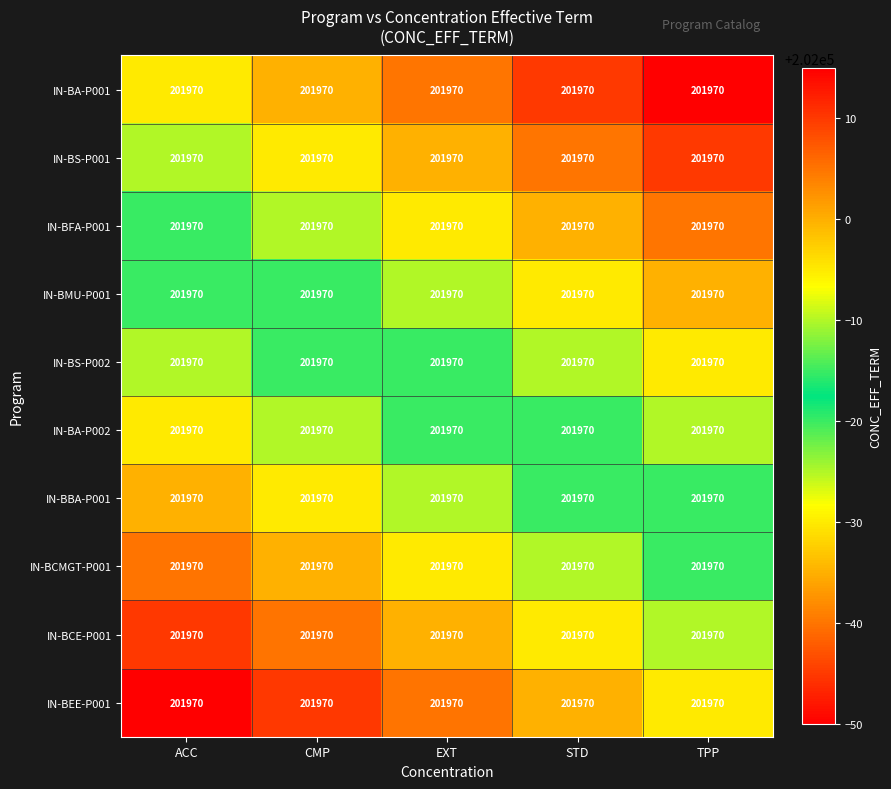

What is the difference between the highest and lowest values at STD?

45